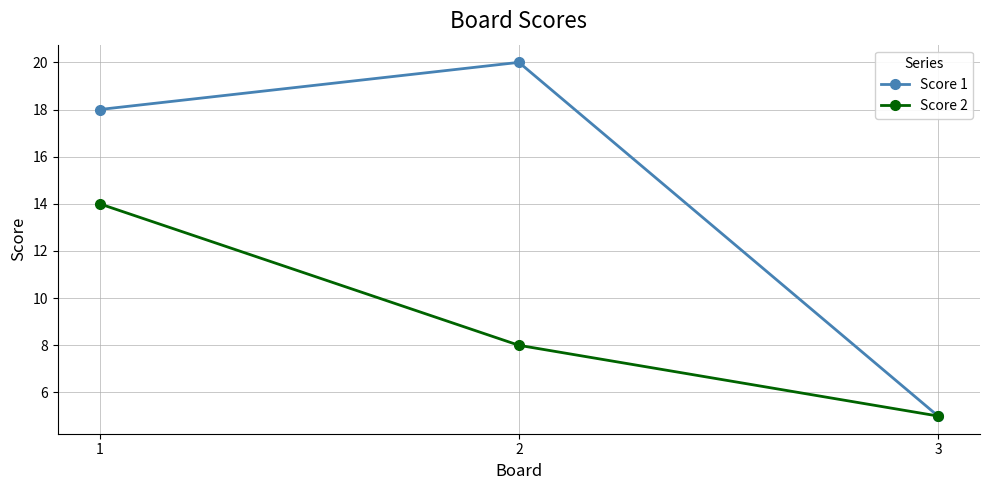

What is the highest value of the Score 2 series?

14